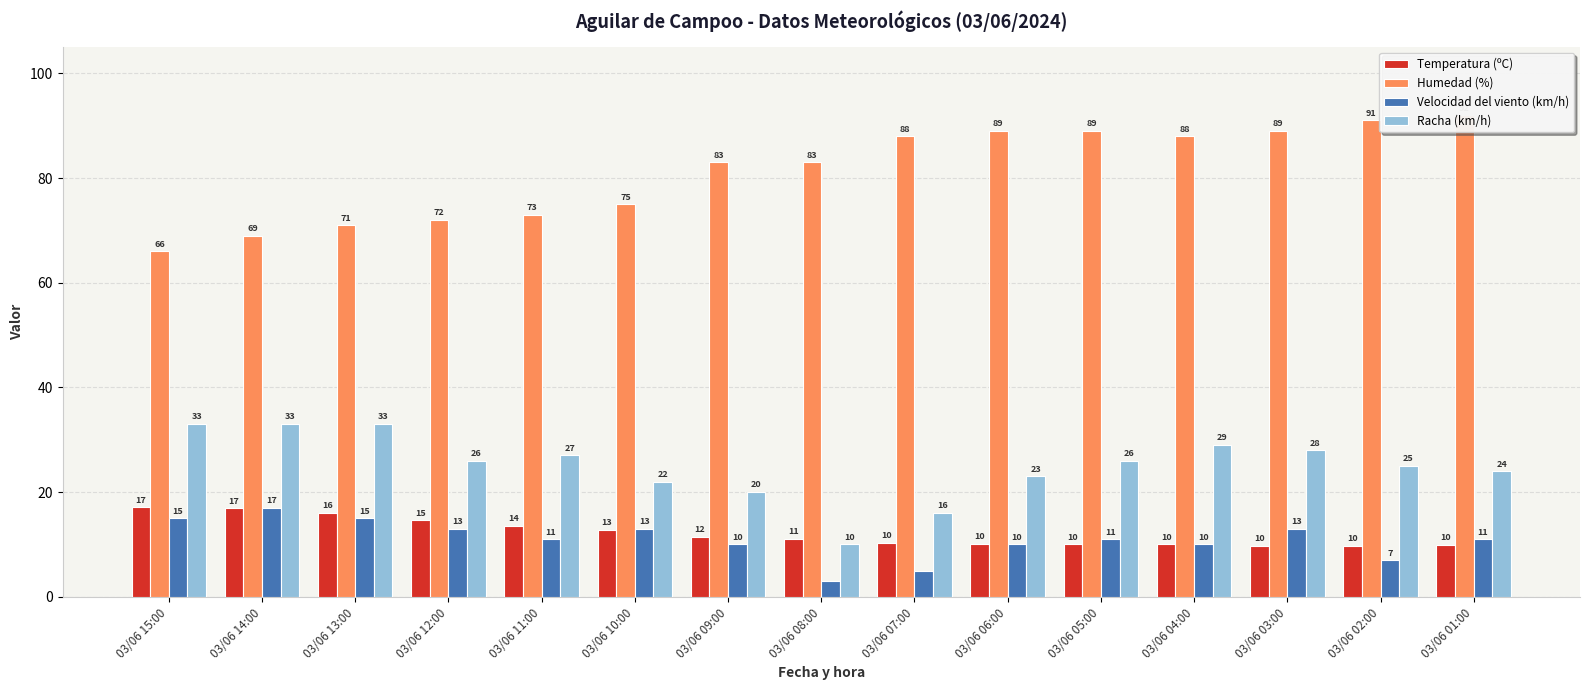

How many data points in Racha (km/h) are less than 26?

7